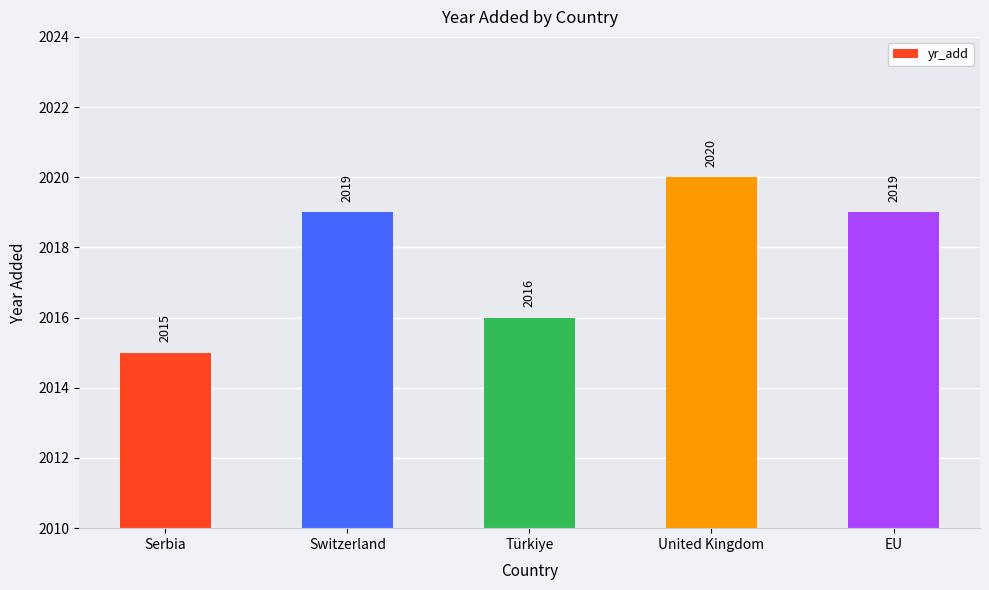

True or false: the data shows 724 at Switzerland.

False